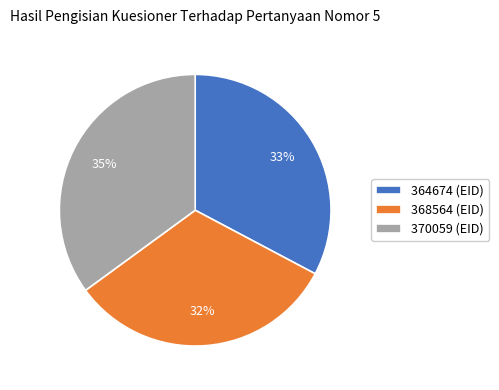

To the nearest percent, what percentage of the pie is 368564?

32%